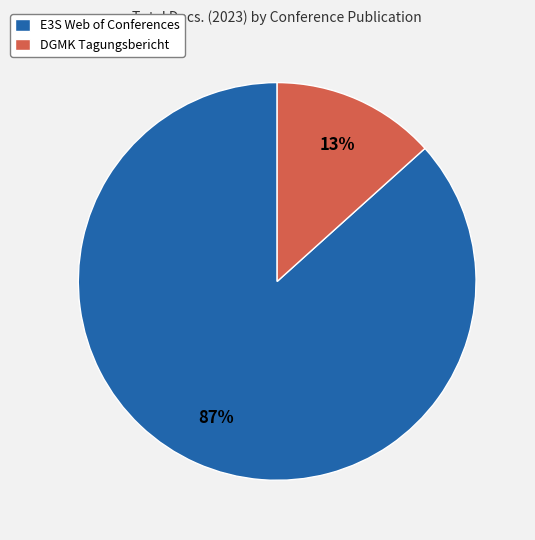

Which has a higher value, DGMK Tagungsbericht or E3S Web of Conferences?

E3S Web of Conferences